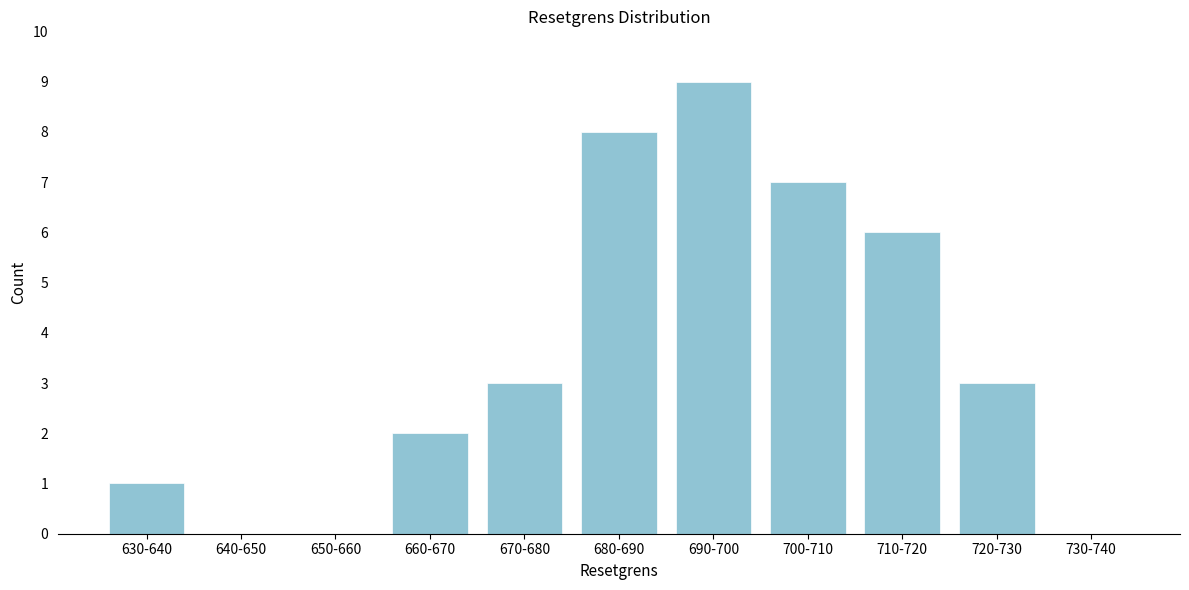

Reading left to right, list all the values displayed in this chart.

630-640=1	640-650=0	650-660=0	660-670=2	670-680=3	680-690=8	690-700=9	700-710=7	710-720=6	720-730=3	730-740=0